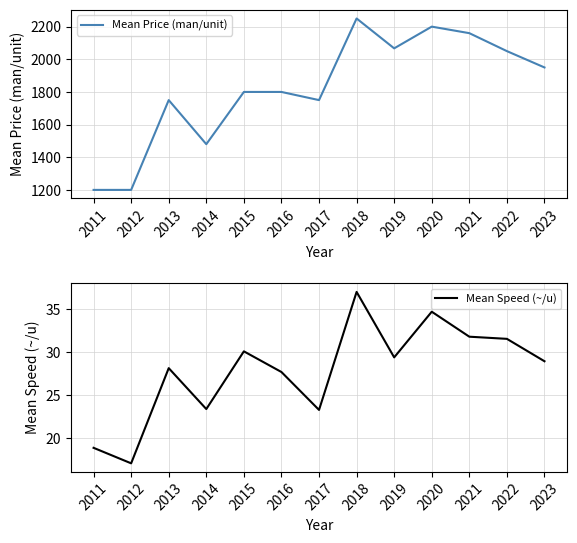

True or false: Mean Speed (~/u) and Mean Price (man/unit) cross at least once.

False